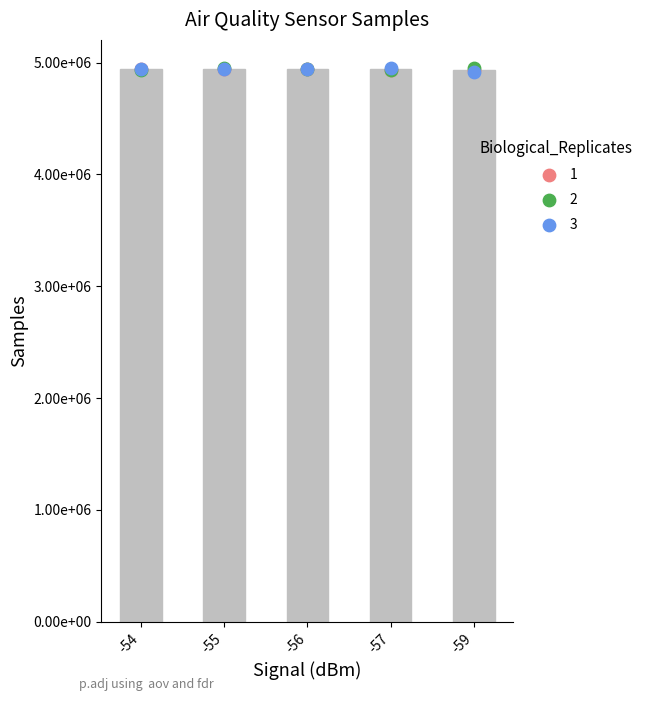

What is the total value across all series at -59?

19734444